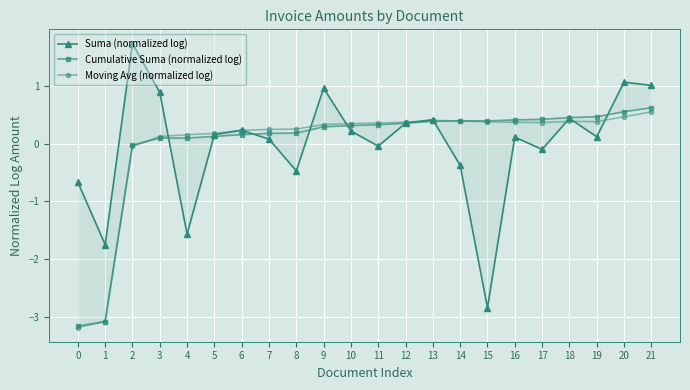

Rank the series by their average value, from lowest to highest.

Cumulative Suma (normalized log), Suma (normalized log), Moving Avg (normalized log)